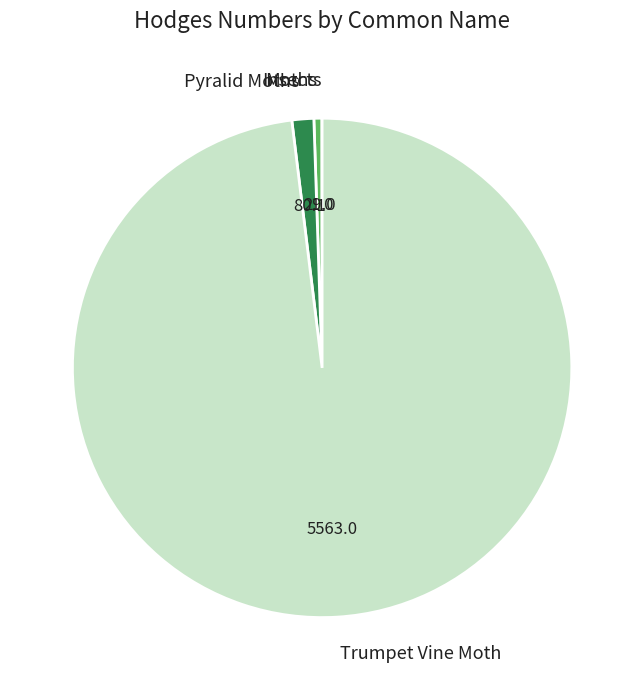

Is Trumpet Vine Moth the majority of the pie?

Yes